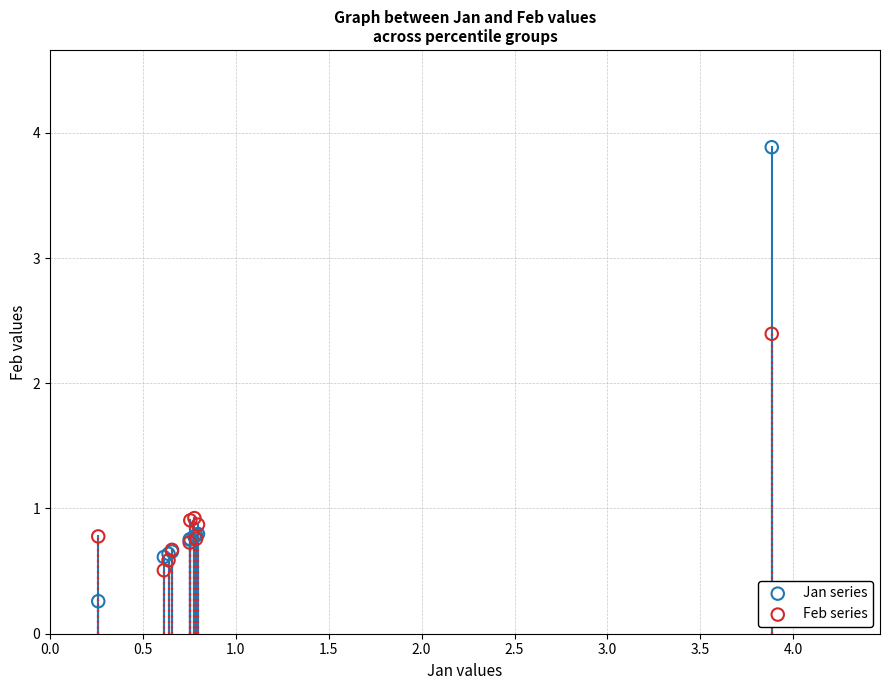

Which series has the largest Y range (max minus min)?

Jan series